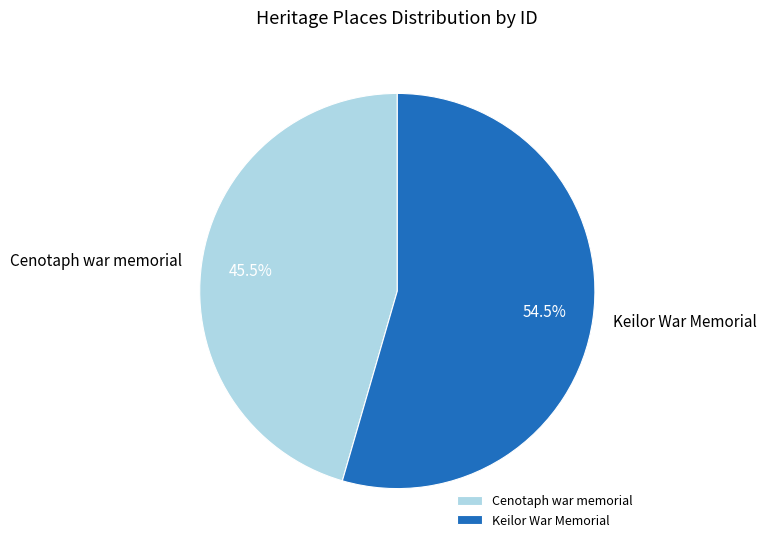

Count the number of slices in the pie.

2